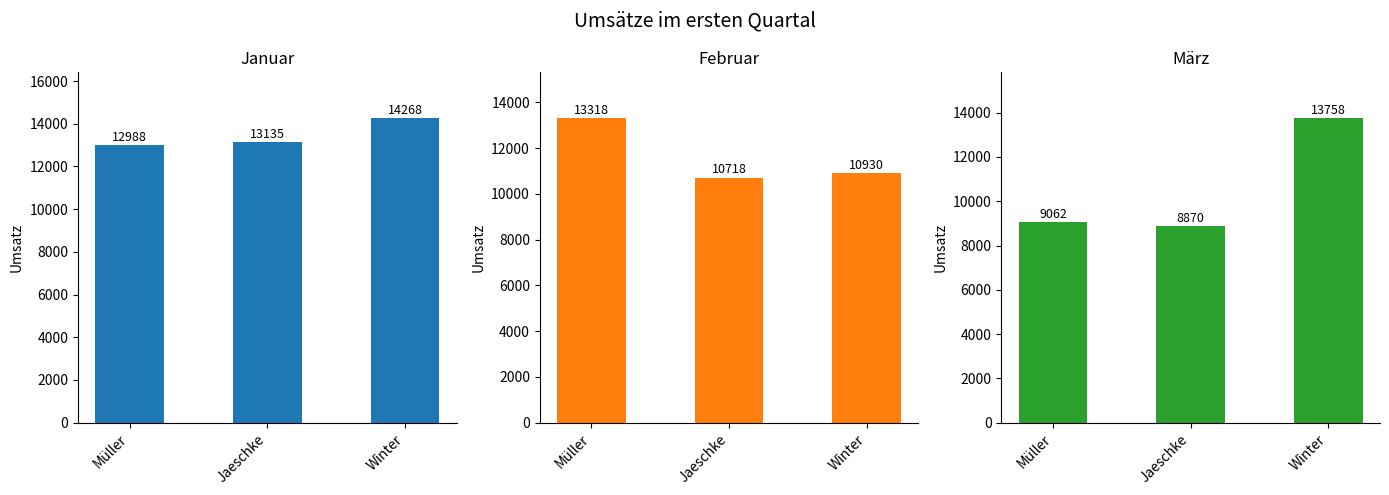

At which label is März closest to 11314?

Müller